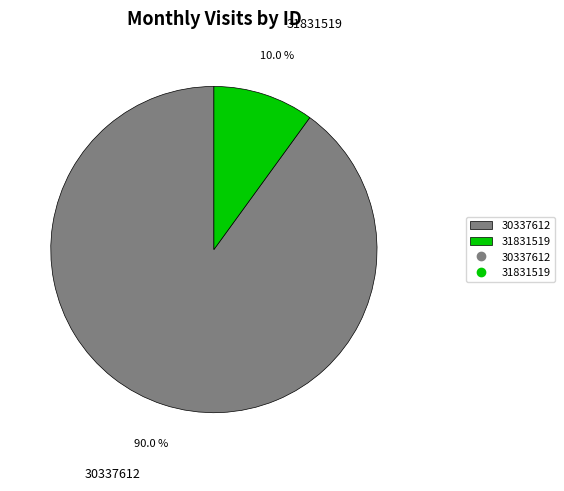

To the nearest percent, what is the difference between the largest and smallest slice percentages?

80%